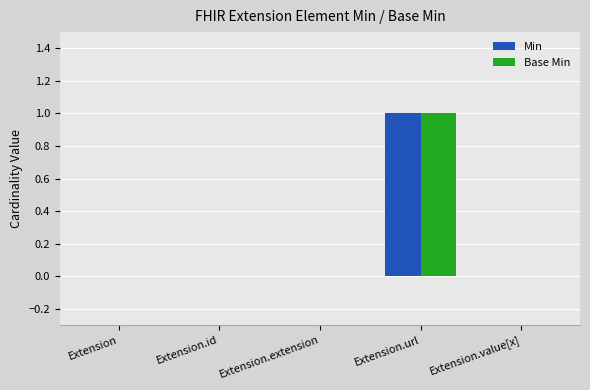

The Min series shows 0 at Extension. True or false?

True